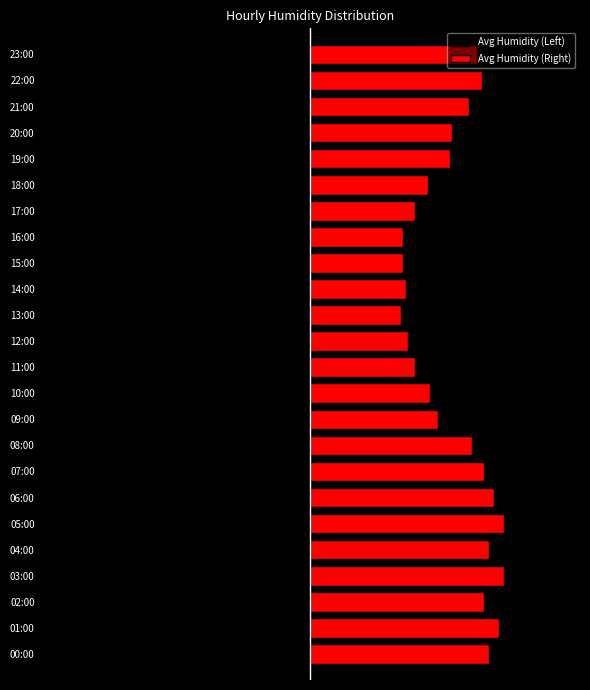

The value of Avg Humidity (Left) at 00:00 is -86. True or false?

True